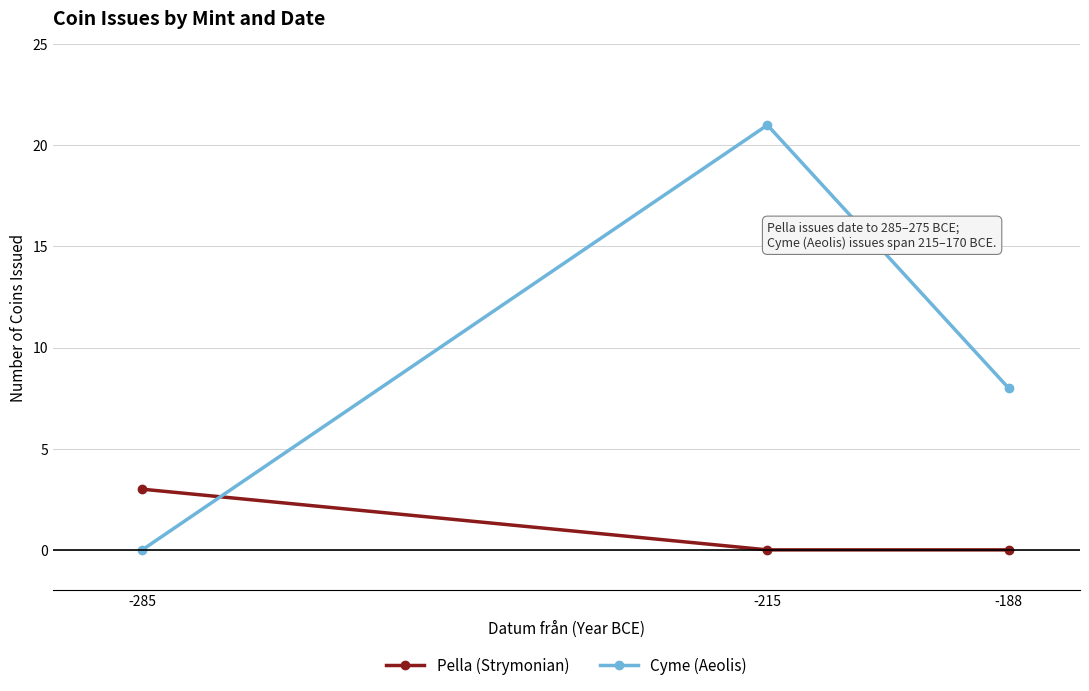

Reading left to right, list all the values displayed in this chart.

Pella (Strymonian): -285=3	-215=0	-188=0
Cyme (Aeolis): -285=0	-215=21	-188=8